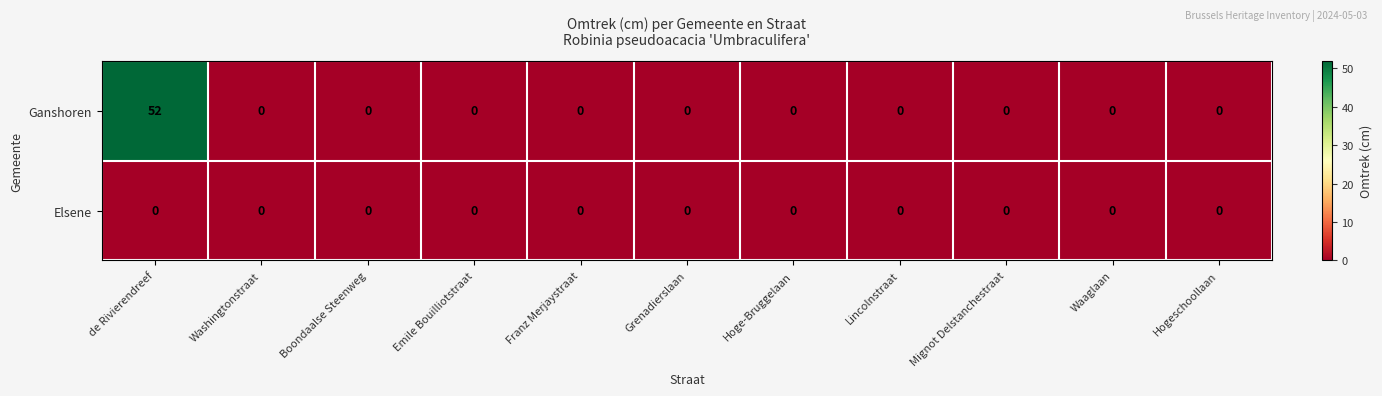

List the series in order of their overall mean, lowest first.

Elsene, Ganshoren